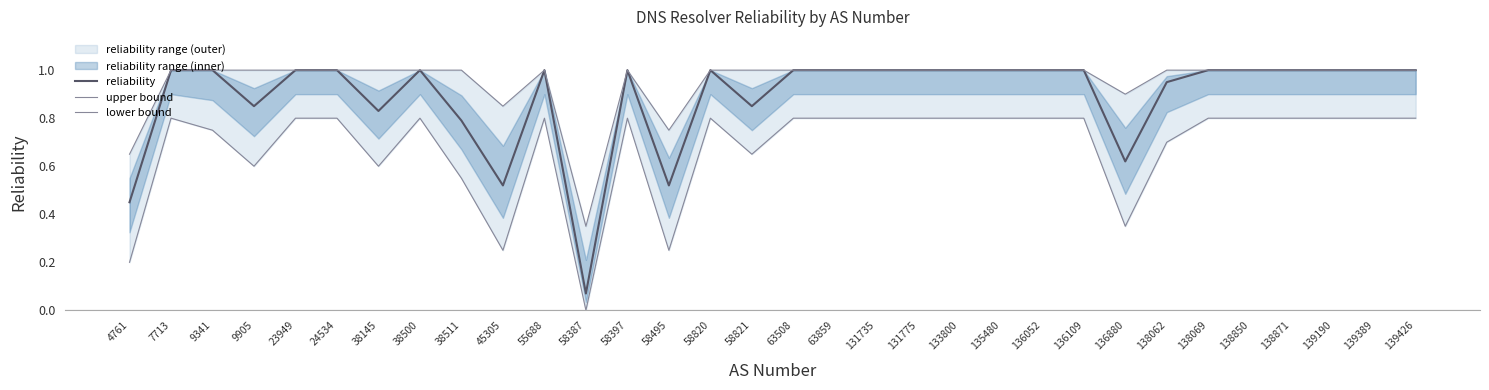

Reading left to right, transcribe all the data shown in this chart.

reliability: 4761=0.5	7713=1.0	9341=1.0	9905=0.8	23949=1.0	24534=1.0	38145=0.8	38500=1.0	38511=0.8	45305=0.5	55688=1.0	58387=0.1	58397=1.0	58495=0.5	58820=1.0	58821=0.8	63508=1.0	63859=1.0	131735=1.0	131775=1.0	133800=1.0	135480=1.0	136052=1.0	136109=1.0	136880=0.6	138062=0.9	138069=1.0	138850=1.0	138871=1.0	139190=1.0	139389=1.0	139426=1.0
upper bound: 4761=0.7	7713=1.0	9341=1.0	9905=1.0	23949=1.0	24534=1.0	38145=1.0	38500=1.0	38511=1.0	45305=0.8	55688=1.0	58387=0.3	58397=1.0	58495=0.8	58820=1.0	58821=1.0	63508=1.0	63859=1.0	131735=1.0	131775=1.0	133800=1.0	135480=1.0	136052=1.0	136109=1.0	136880=0.9	138062=1.0	138069=1.0	138850=1.0	138871=1.0	139190=1.0	139389=1.0	139426=1.0
lower bound: 4761=0.2	7713=0.8	9341=0.8	9905=0.6	23949=0.8	24534=0.8	38145=0.6	38500=0.8	38511=0.6	45305=0.2	55688=0.8	58387=0.0	58397=0.8	58495=0.2	58820=0.8	58821=0.7	63508=0.8	63859=0.8	131735=0.8	131775=0.8	133800=0.8	135480=0.8	136052=0.8	136109=0.8	136880=0.3	138062=0.7	138069=0.8	138850=0.8	138871=0.8	139190=0.8	139389=0.8	139426=0.8